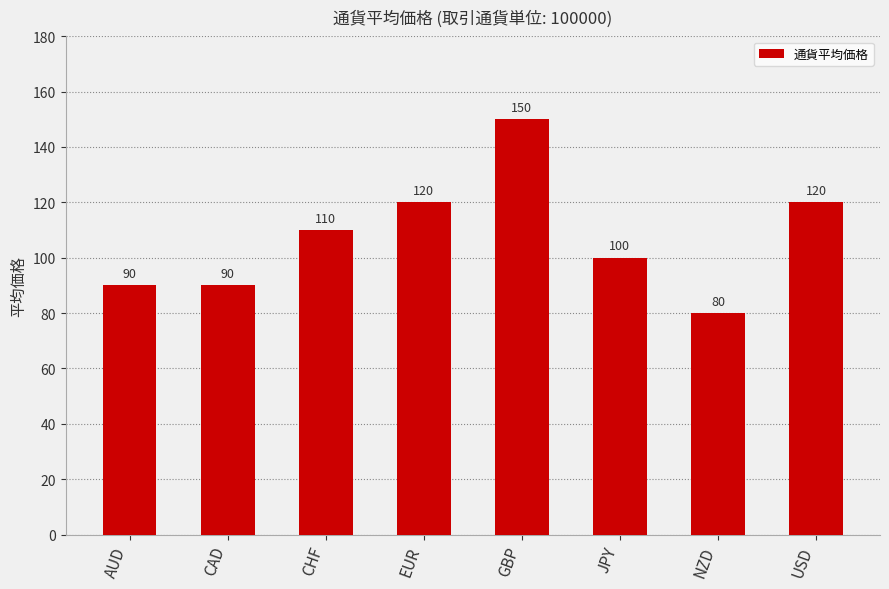

What value does the data have at AUD, to the nearest 10?

90